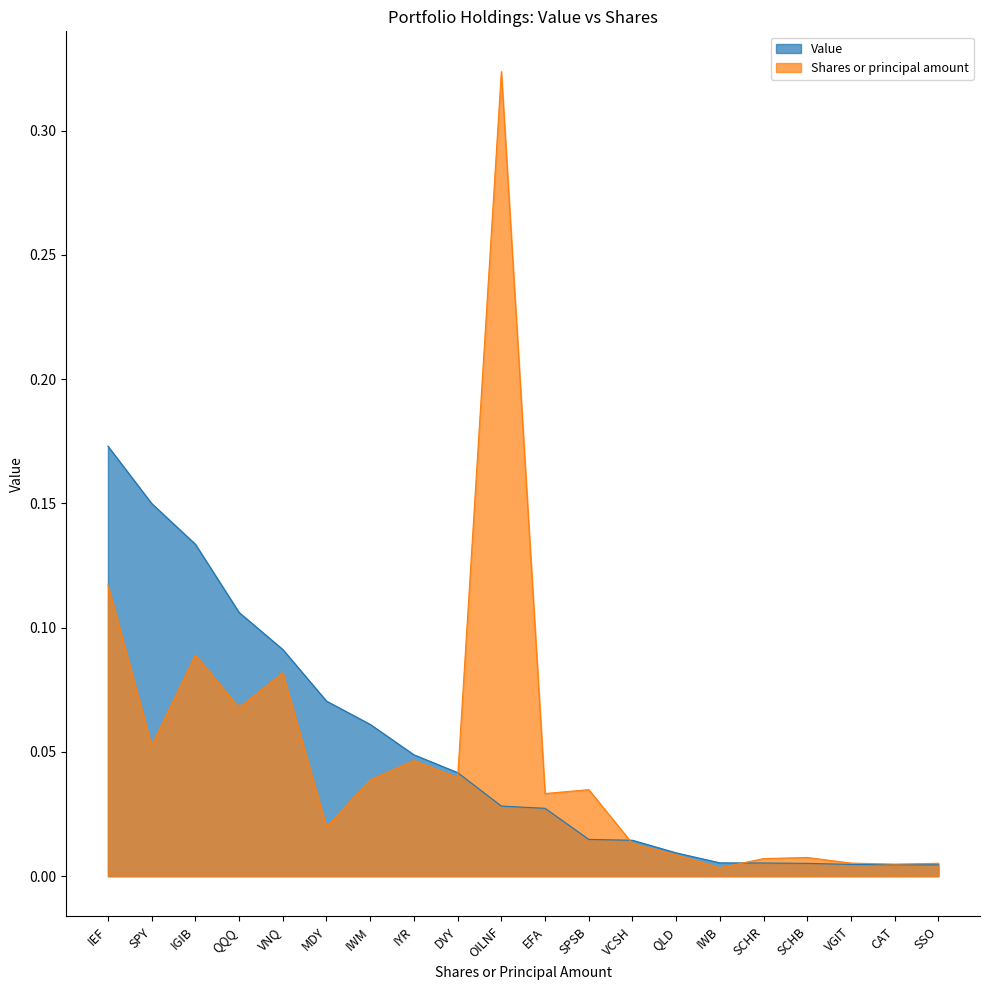

At how many categories does at least one series exceed 0?

20